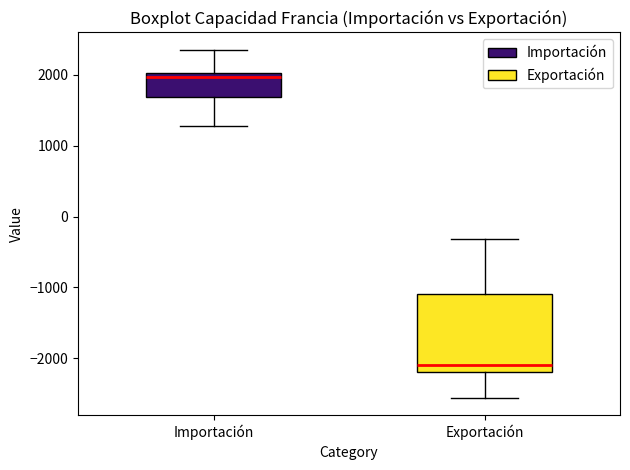

Comparing the boxes themselves (not the whiskers), which one is the tallest?

Exportación